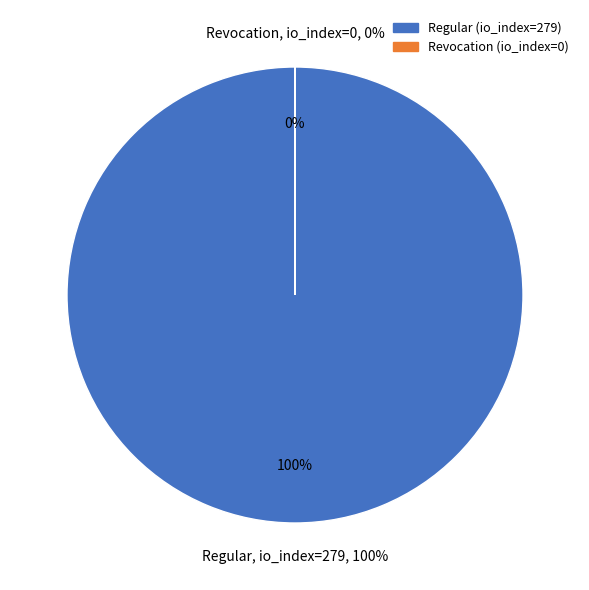

To the nearest percent, what portion does Regular (io_index=279) represent?

100%